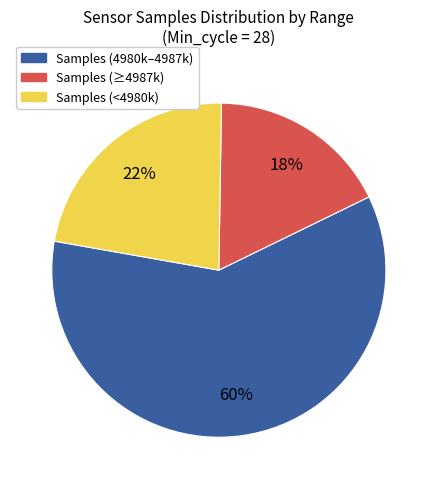

What percentage is the Samples (4980k–4987k) slice, to the nearest percent?

60%